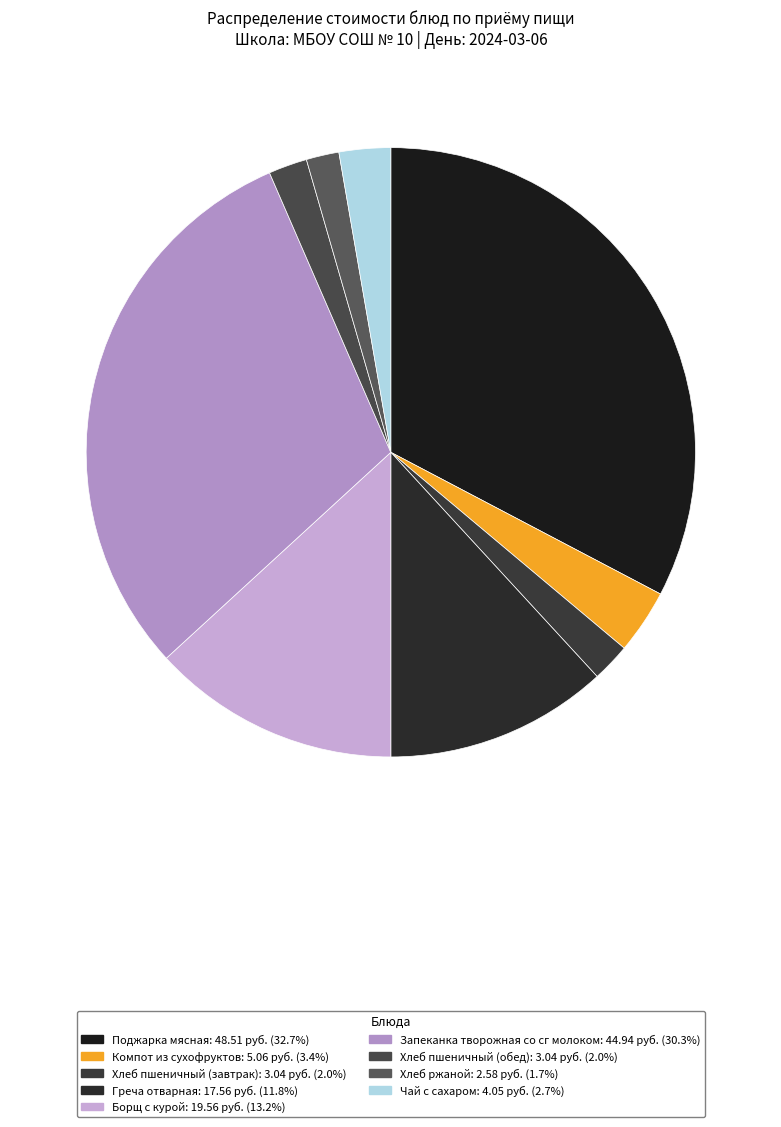

Does Греча отварная represent more than half of the total?

No